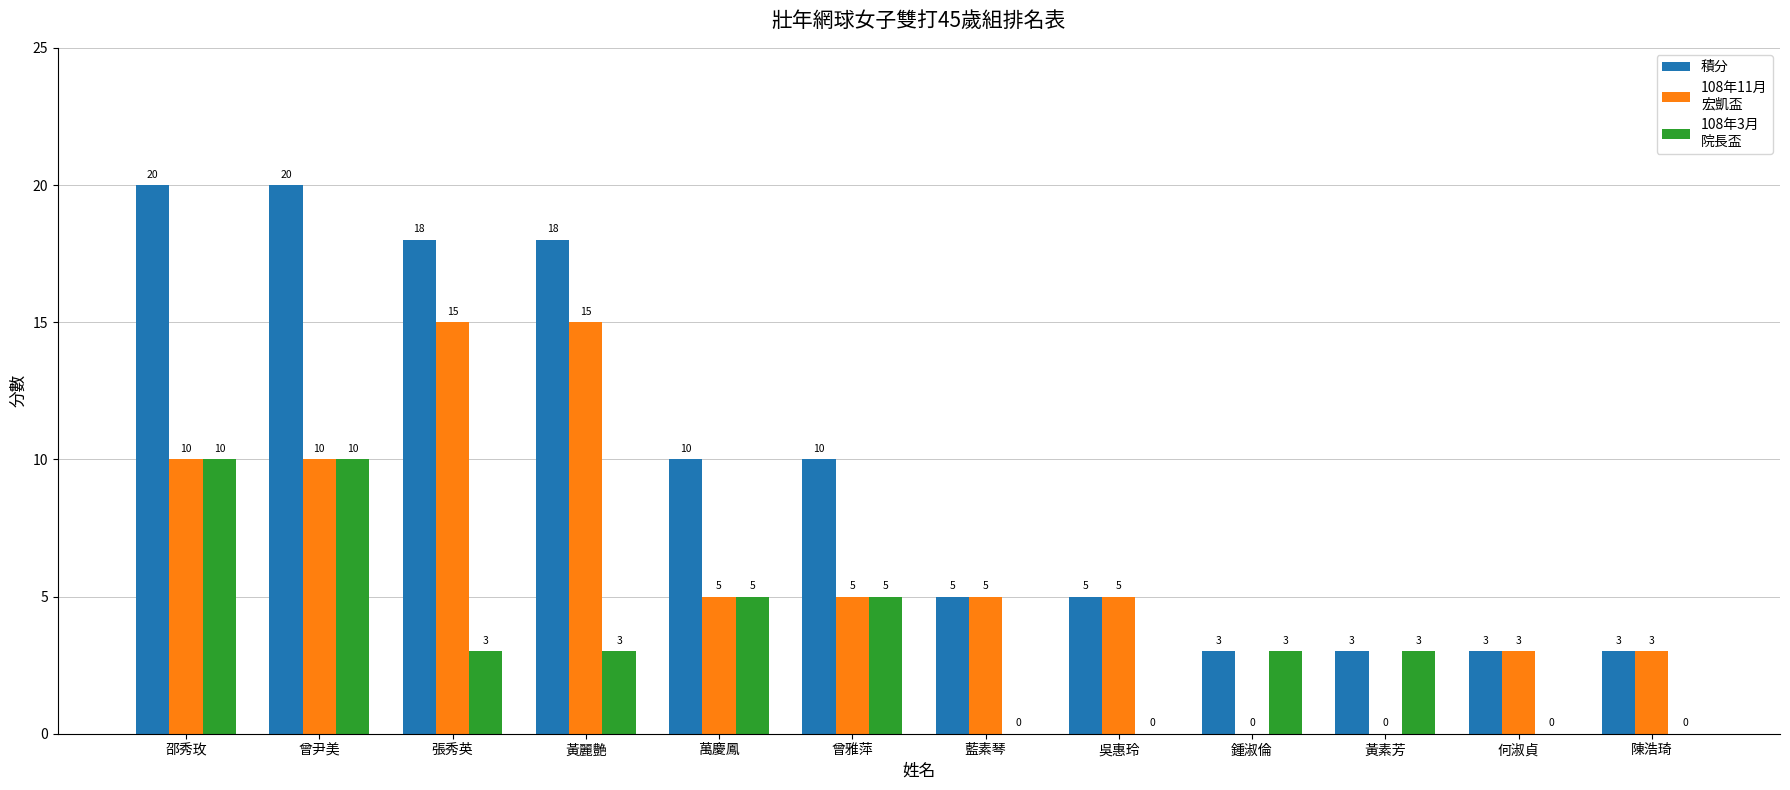

What is the greatest value displayed?

20